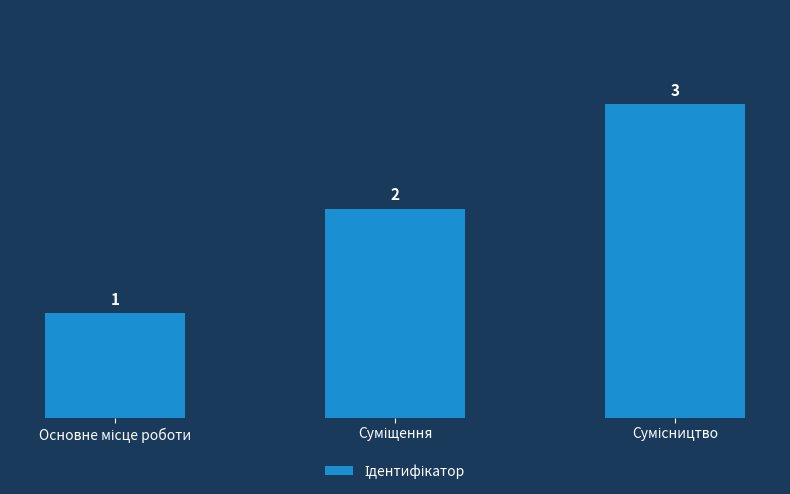

What is the value of the 2nd bar from the left?

2